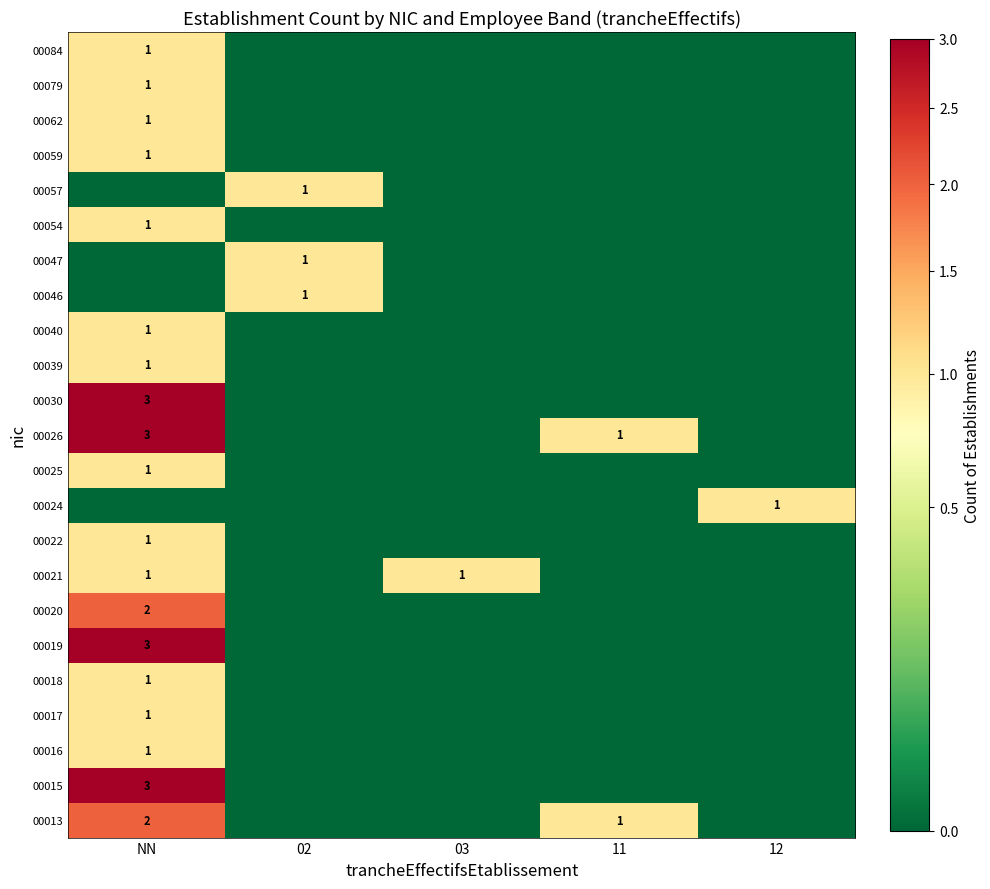

True or false: 00022 has a value of 1 at NN.

True